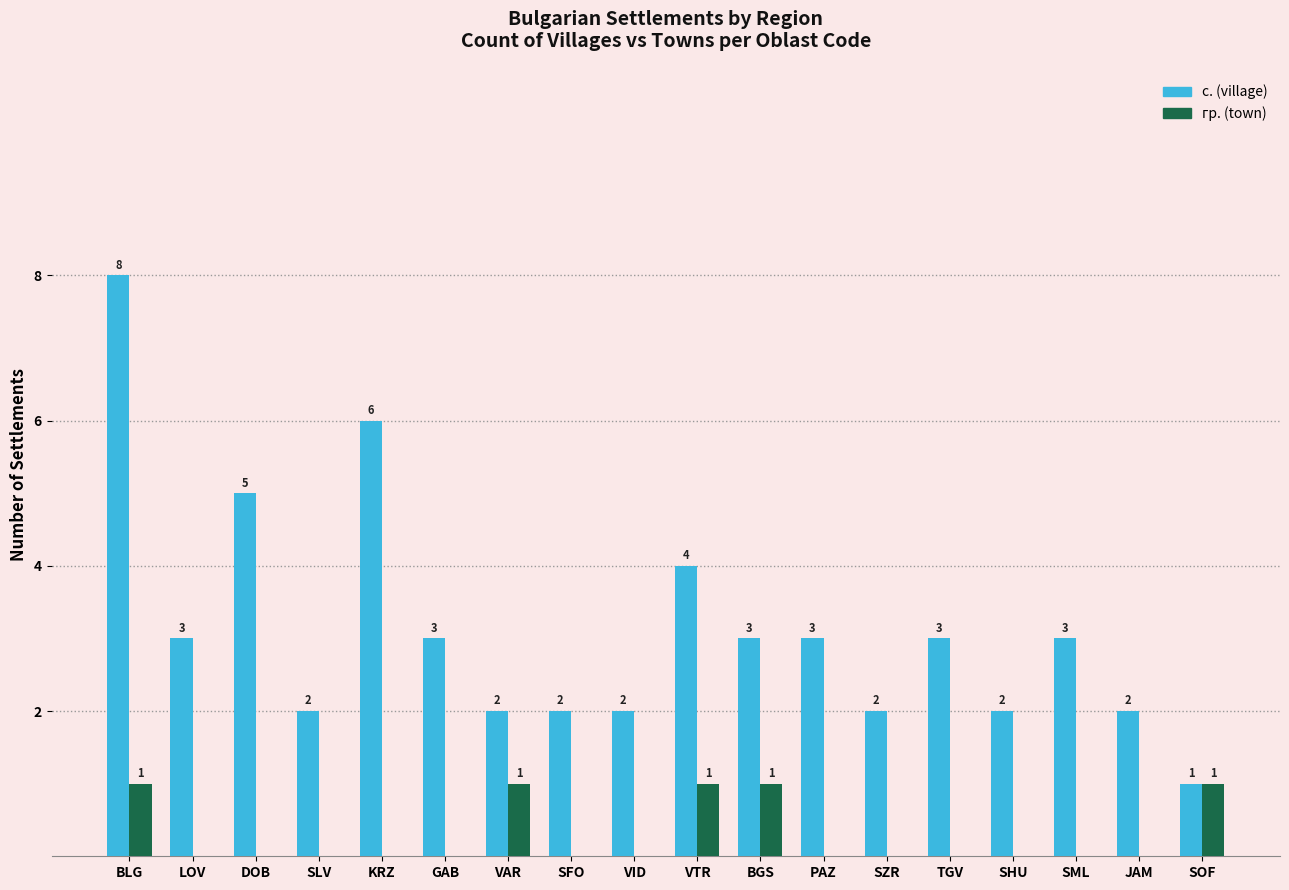

At which category does the chart reach its peak across all series?

BLG